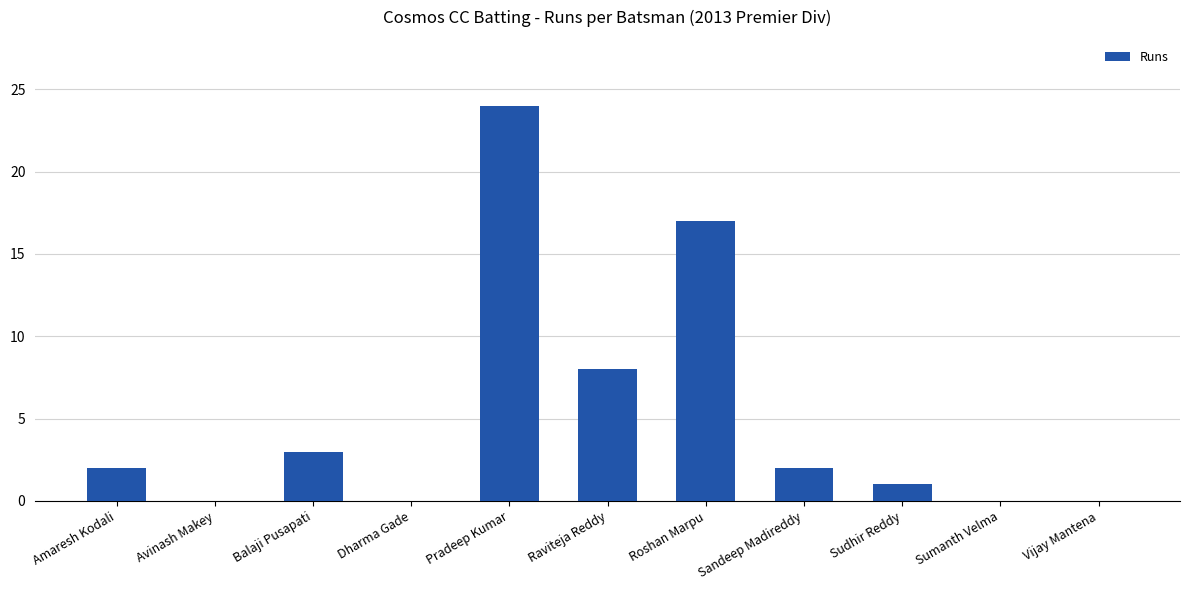

Which label corresponds to the largest value in the chart?

Pradeep Kumar